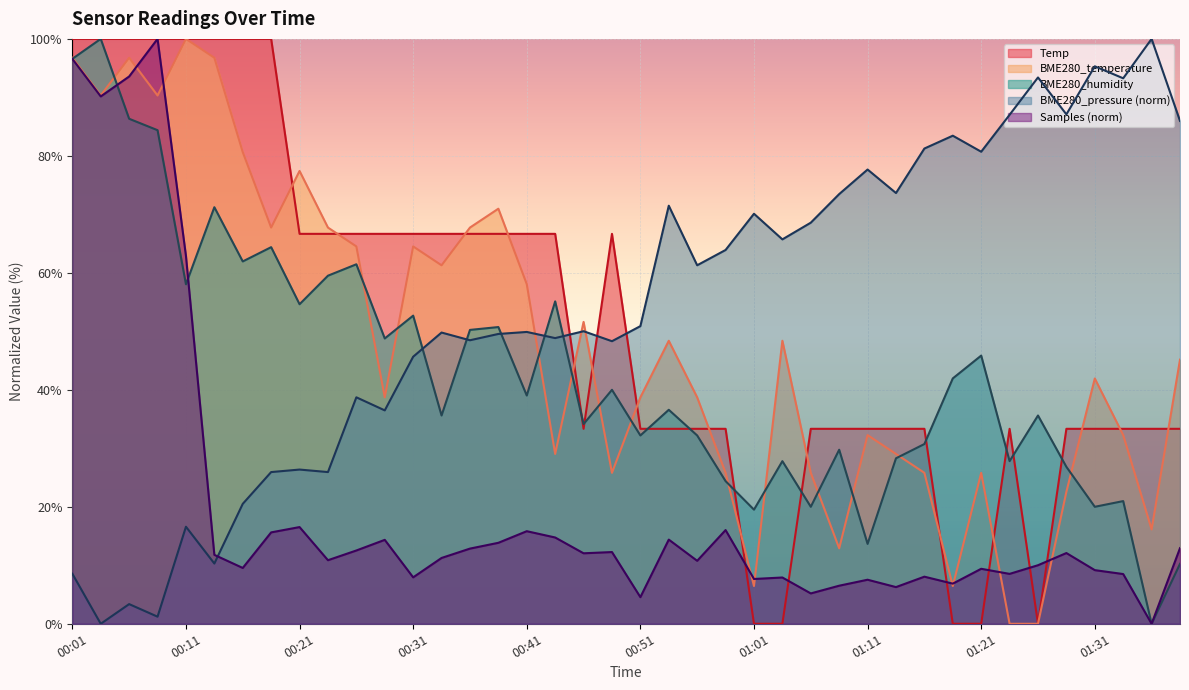

What is the total value across all series at 01:31?

199.8